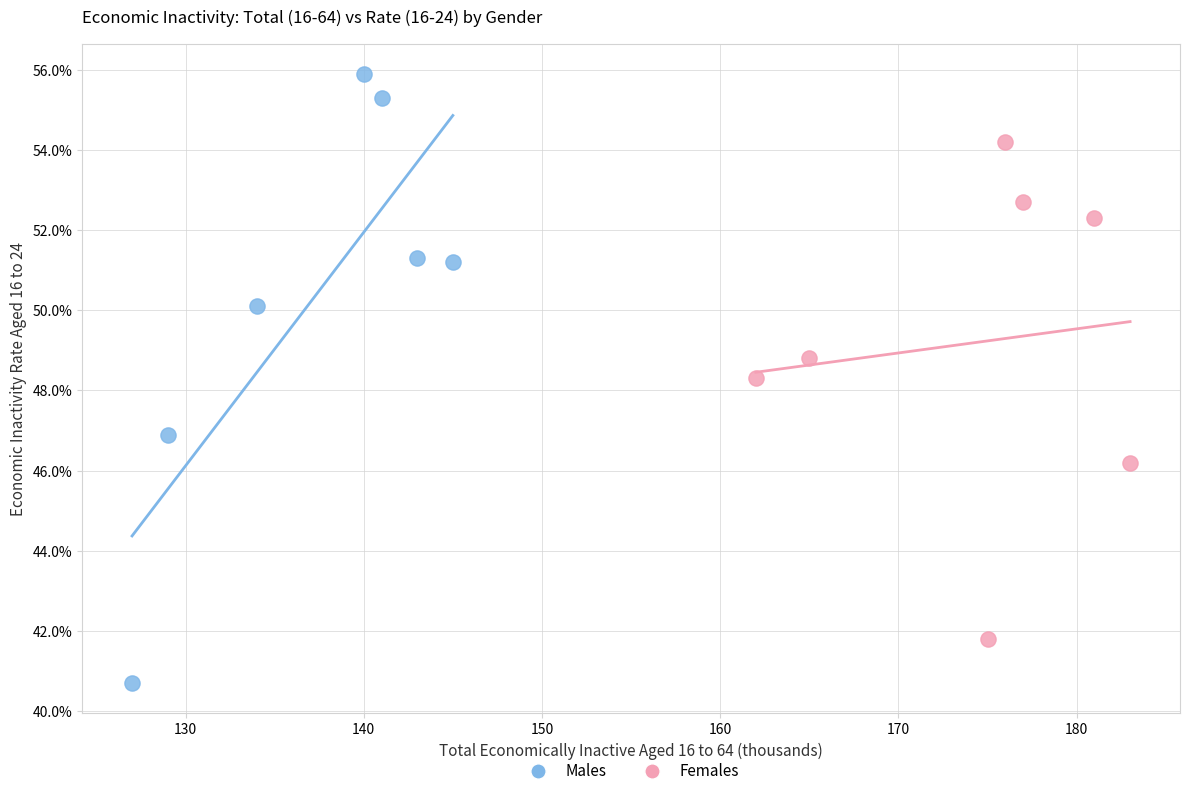

What are all the series names shown in the legend?

Males, Females